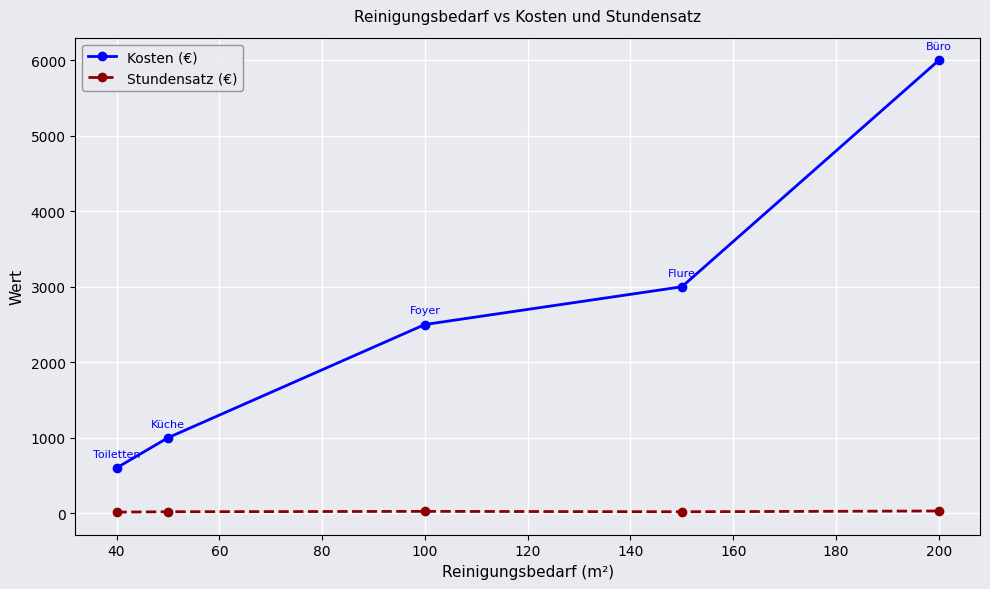

Does the chart have visible grid lines?

Yes